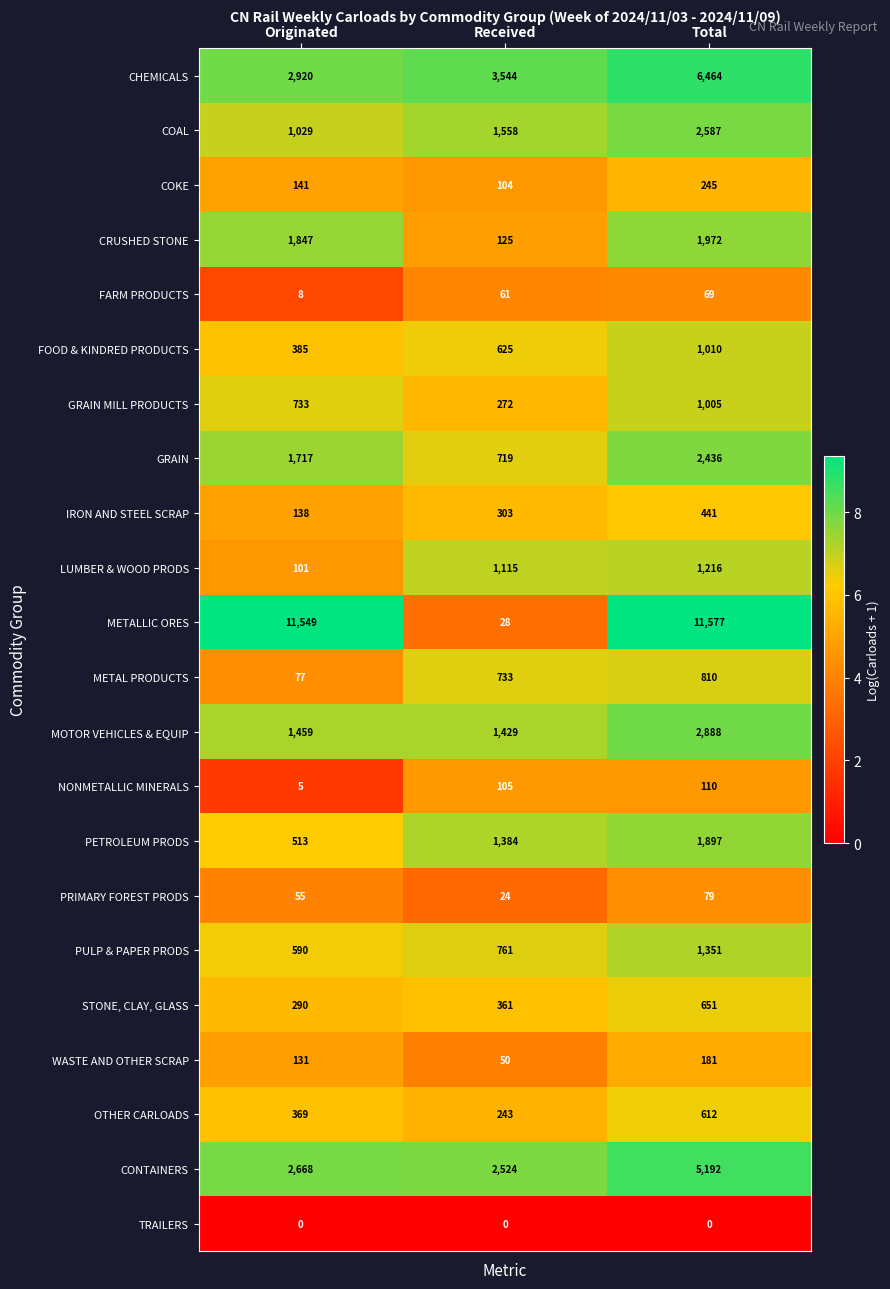

What is the total value across all series at Originated?

26725